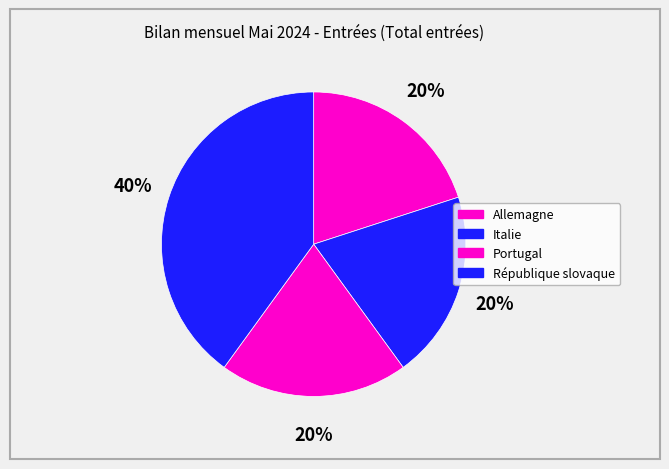

Which slice is the smallest?

Allemagne